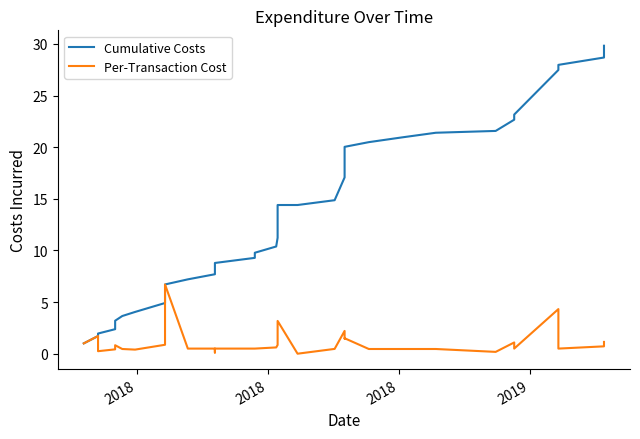

Which series has the largest total across all categories?

Cumulative Costs